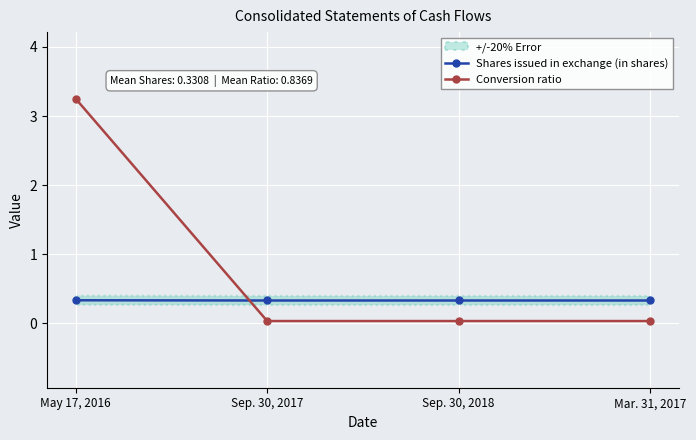

How many lines are shown in the chart?

2